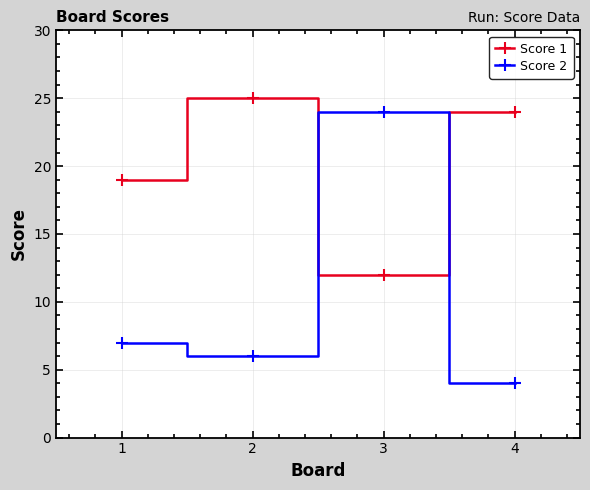

Which category has the lowest value in the Score 2 series?

4